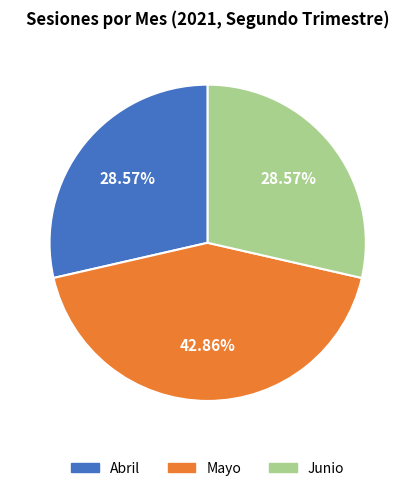

Approximately how many times larger is the value at Junio compared to Mayo?

0.7